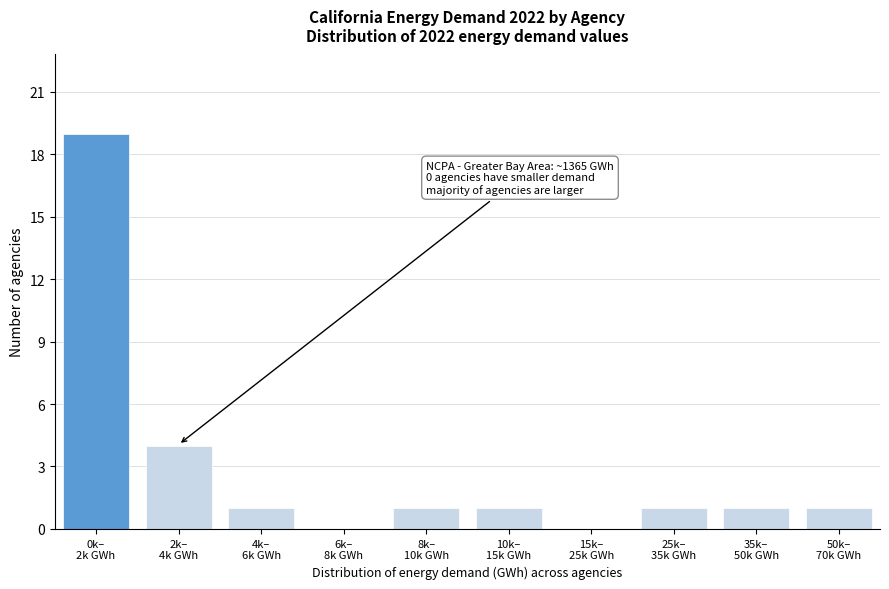

What is the maximum value shown in the chart?

19